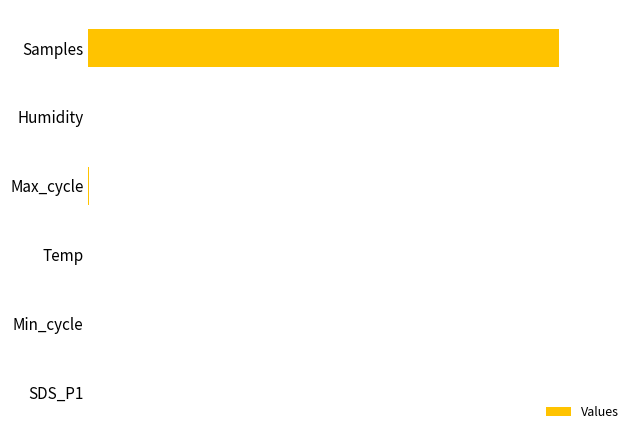

Rank the categories by value from highest to lowest.

Samples, Max_cycle, Humidity, Min_cycle, Temp, SDS_P1